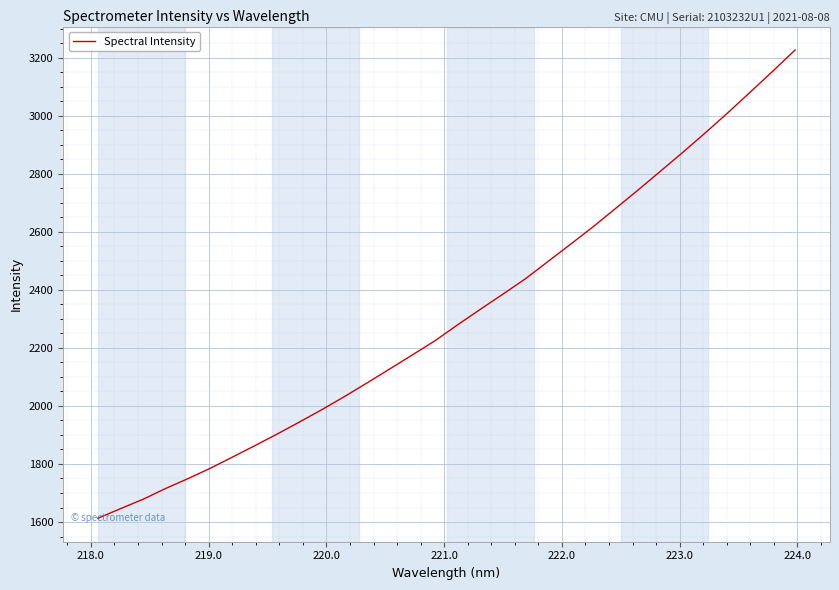

Reading left to right, transcribe all the data shown in this chart.

1612.8	1646.0	1678.2	1715.3	1749.5	1785.5	1824.6	1864.2	1904.7	1946.6	1989.5	2034.5	2081.3	2129.1	2177.2	2225.8	2280.5	2333.4	2385.4	2438.2	2497.6	2556.9	2616.7	2679.9	2743.4	2808.5	2873.8	2940.9	3010.0	3081.2	3153.1	3226.6